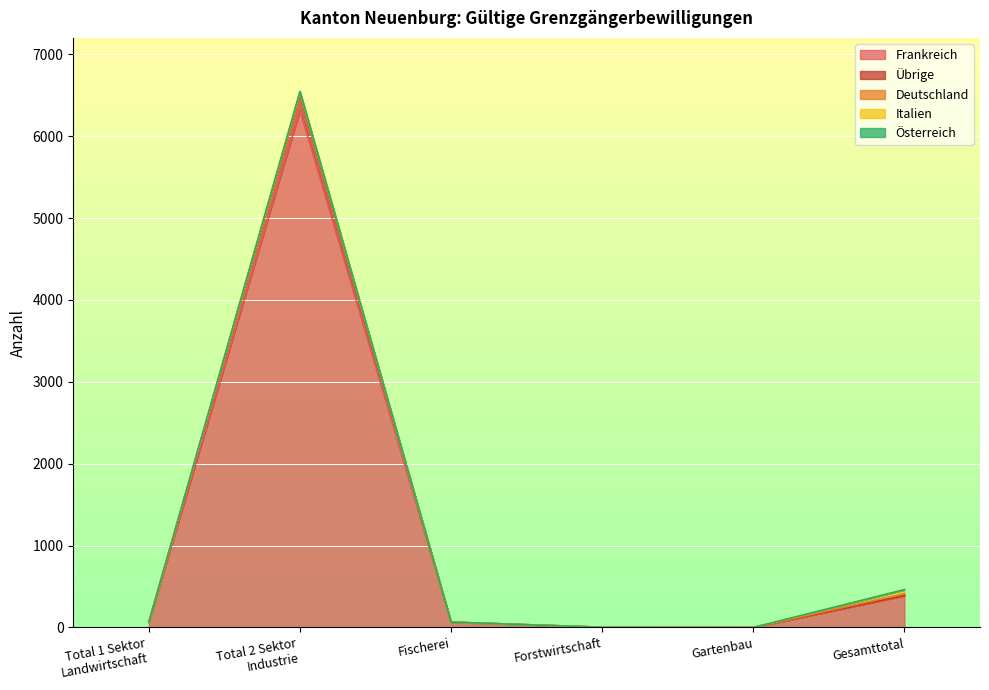

True or false: Österreich and Italien intersect in this chart.

False